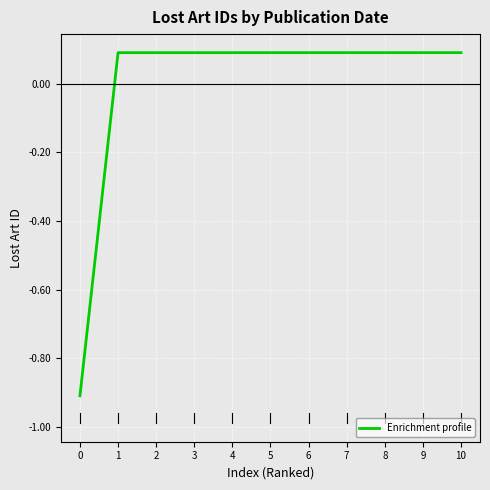

What is the difference between the values at 0 and 8?

1.0